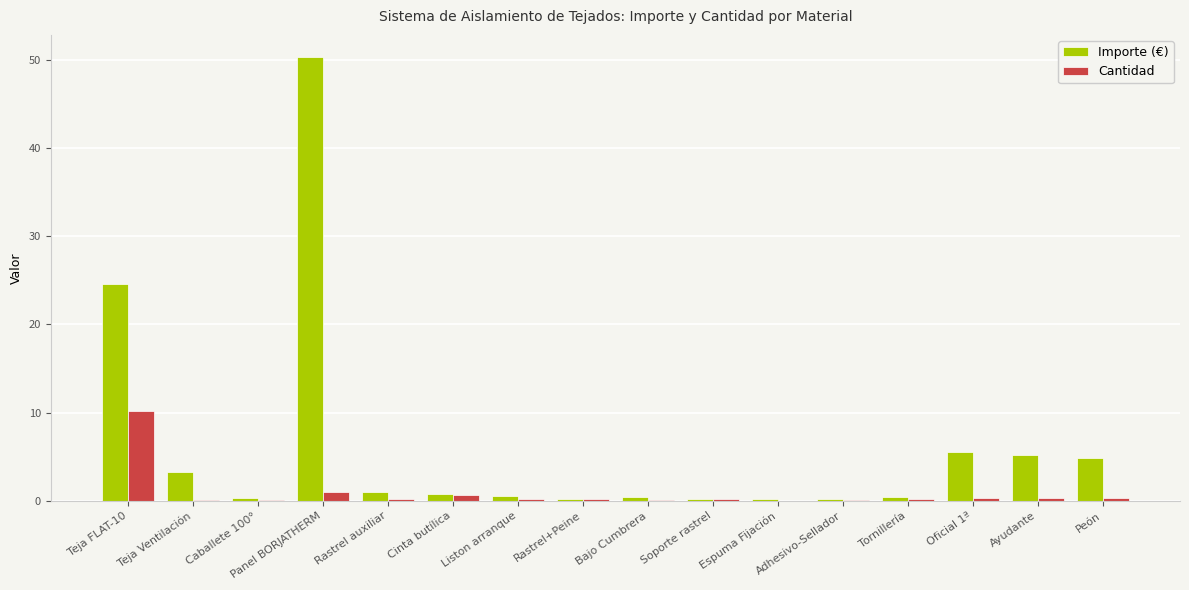

Between Adhesivo-Sellador and Ayudante, which series saw the biggest shift?

Importe (€)